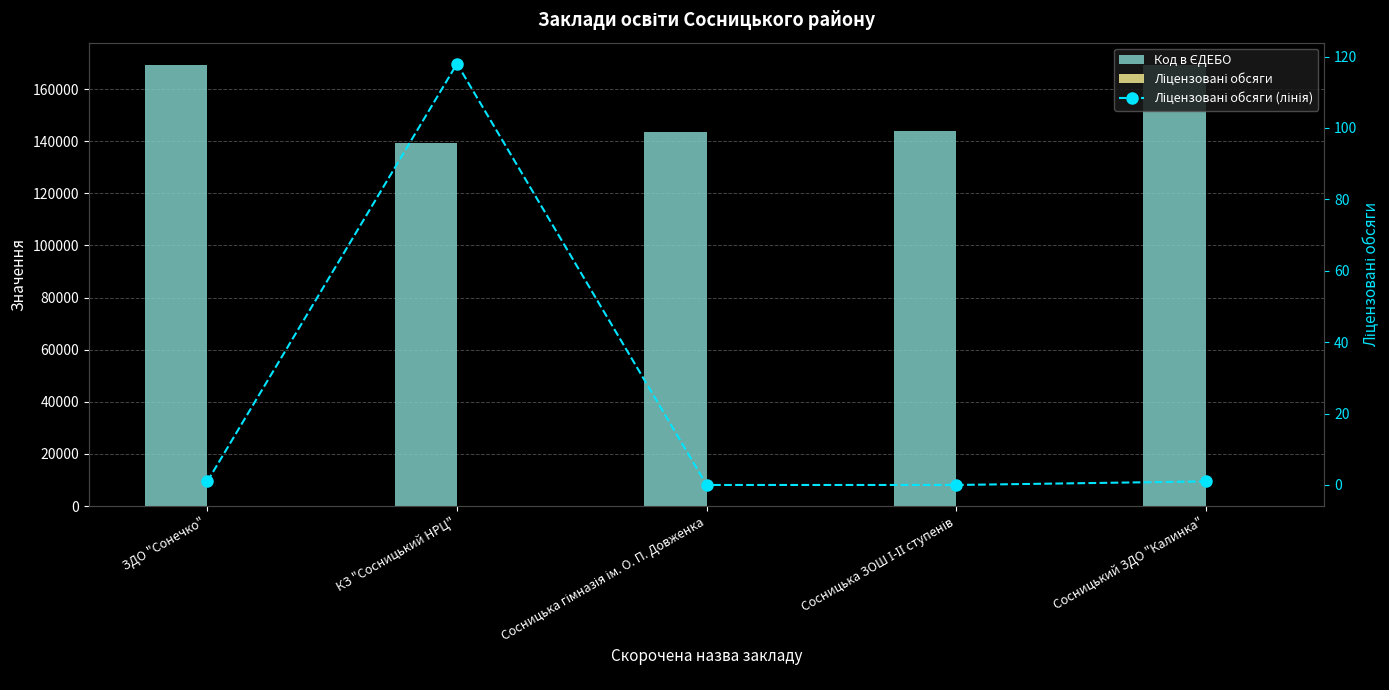

Reading left to right, list all the values displayed in this chart.

Код в ЄДЕБО: 169347	139438	143473	144062	169346
Ліцензовані обсяги: 1	118	0	0	1
Ліцензовані обсяги (лінія): 1	118	0	0	1